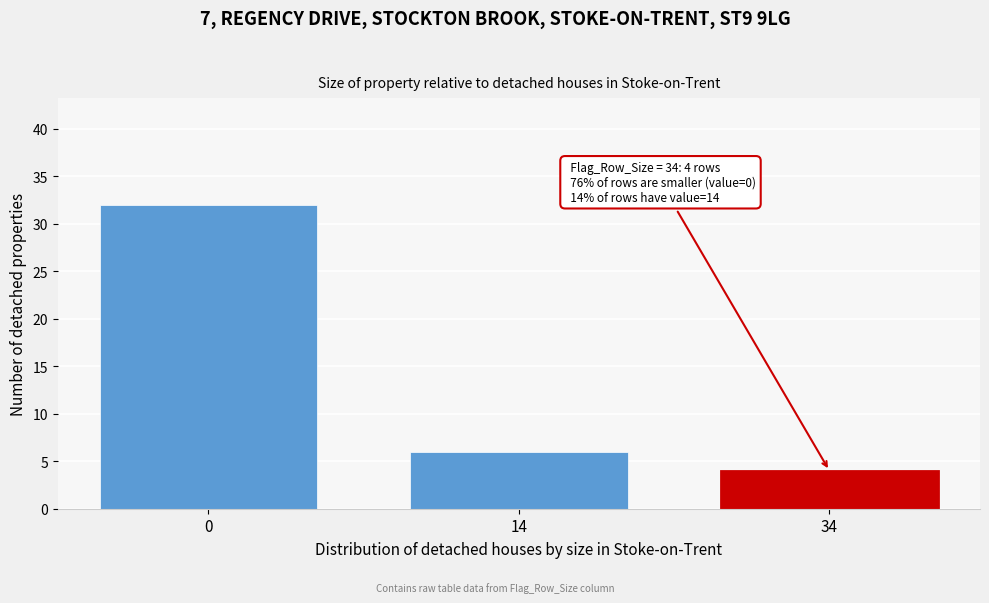

Reading right to left, transcribe all the data shown in this chart.

34=4	14=6	0=32